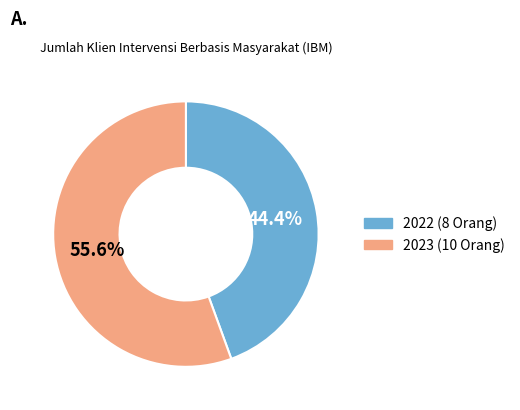

Is there a majority slice in this chart?

Yes